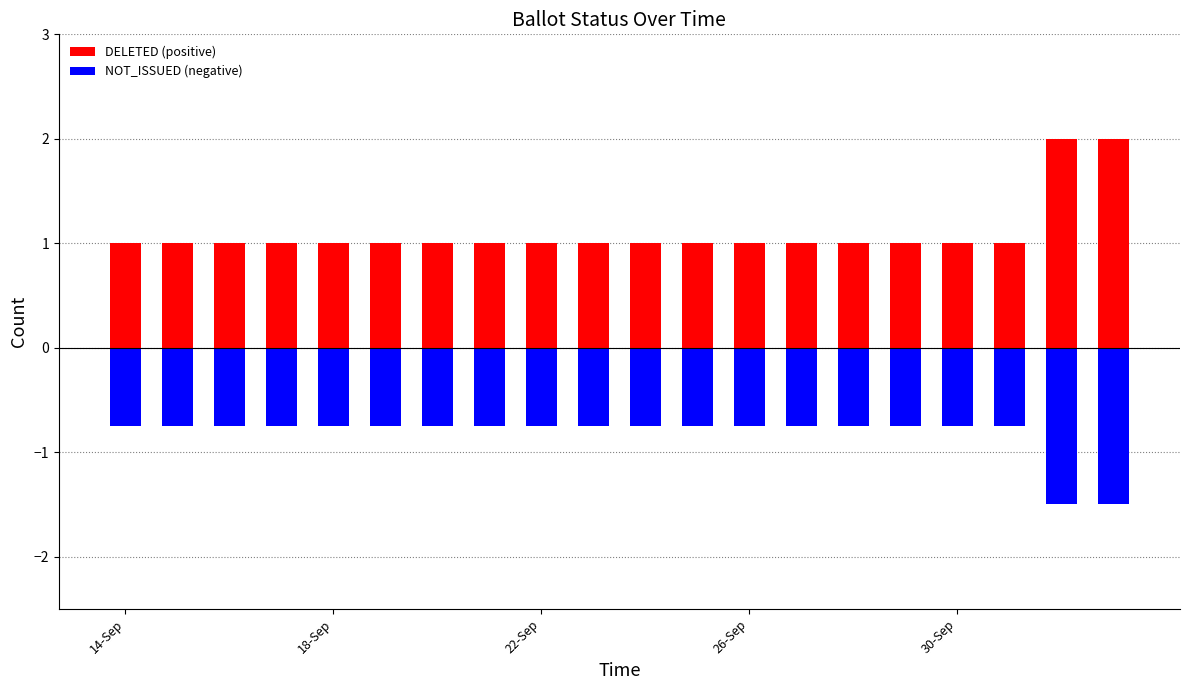

What is the value of the NOT_ISSUED (negative) bar at the 6th from the left?

-0.8